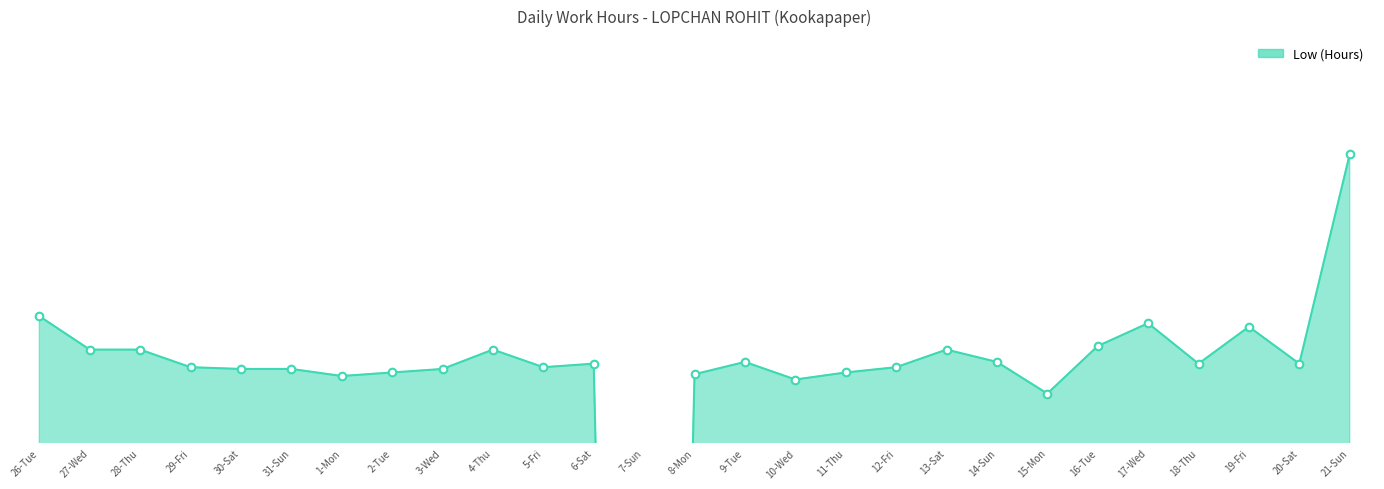

What is the change in value from 3-Wed to 16-Tue?

+0.1